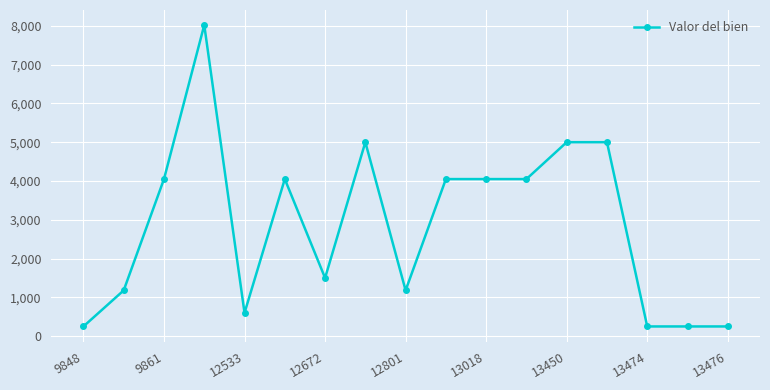

Reading left to right, extract all data points from this chart.

250	1180	4049	8019	600	4049	1500	5000	1180	4049	4049	4049	5000	5000	250	250	250